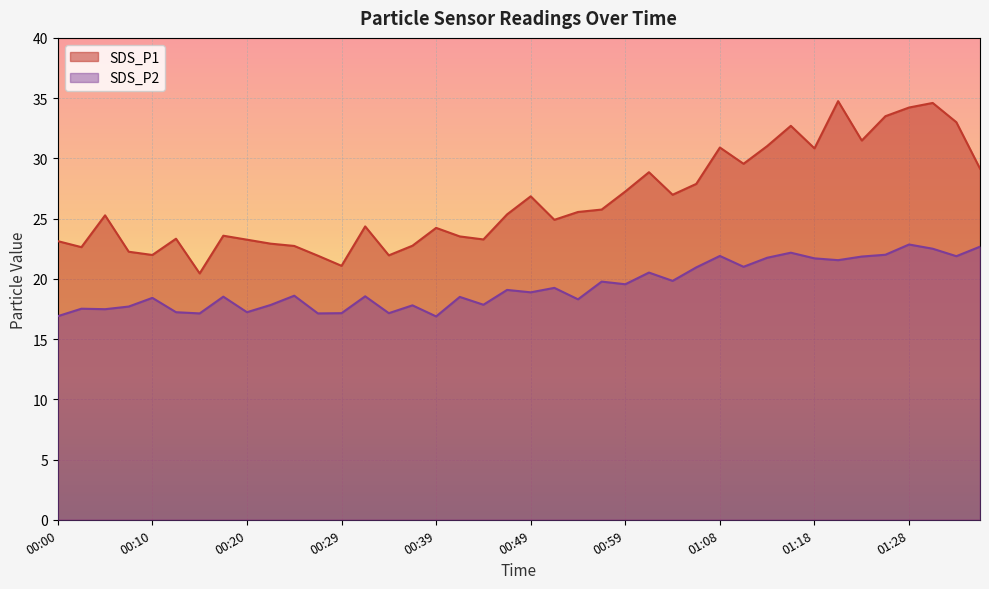

The SDS_P1 series shows 25.3 at 00:05. True or false?

True